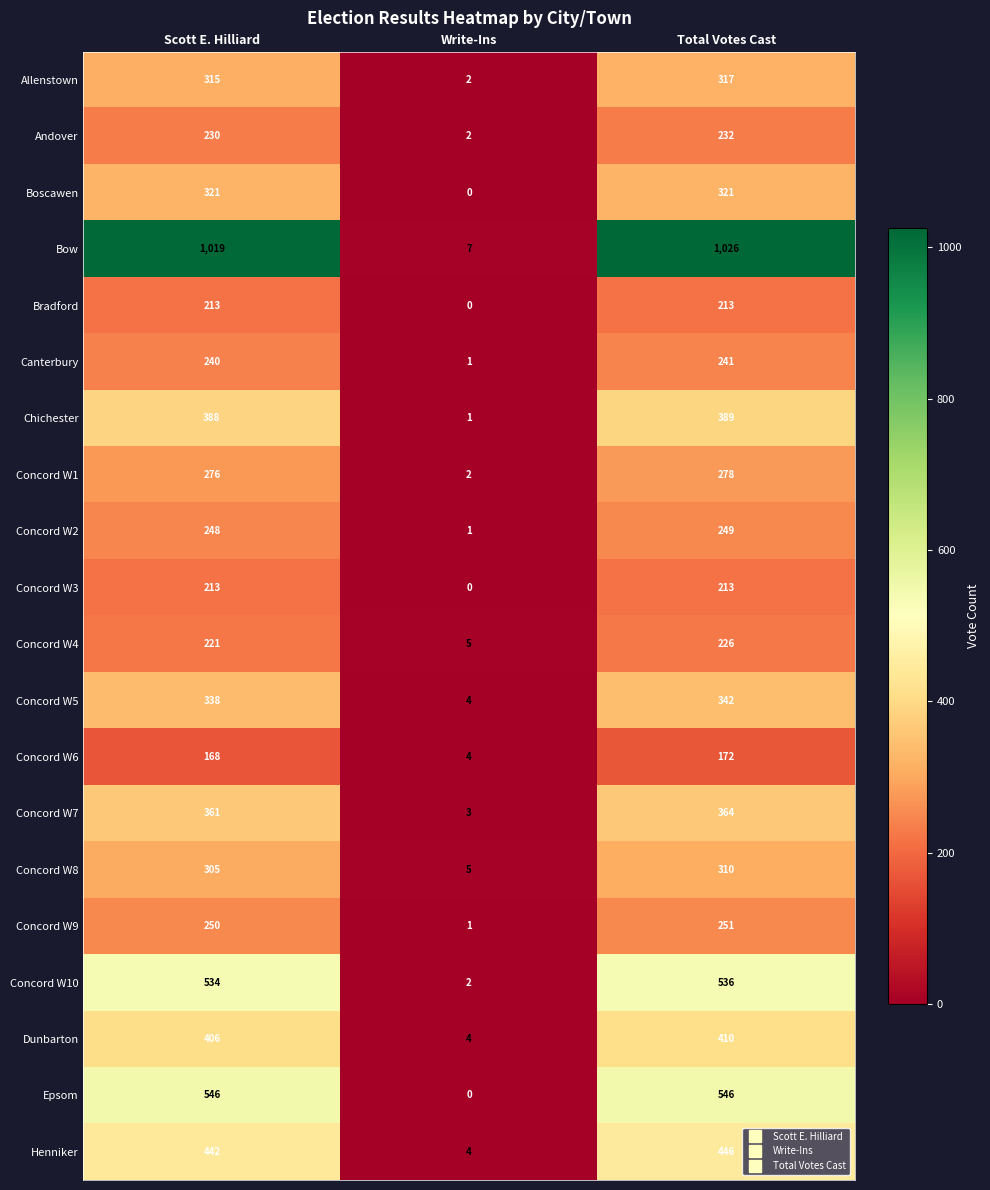

Rank the categories by Concord W7 value from lowest to highest.

Write-Ins, Scott E. Hilliard, Total Votes Cast